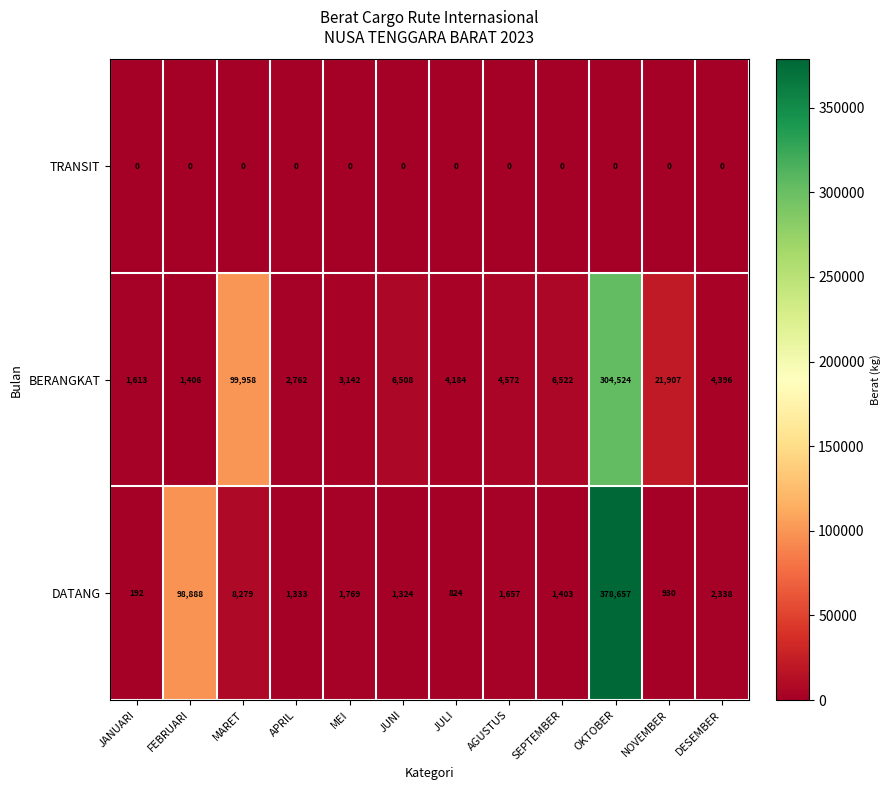

Which series has the largest total across all categories?

DATANG